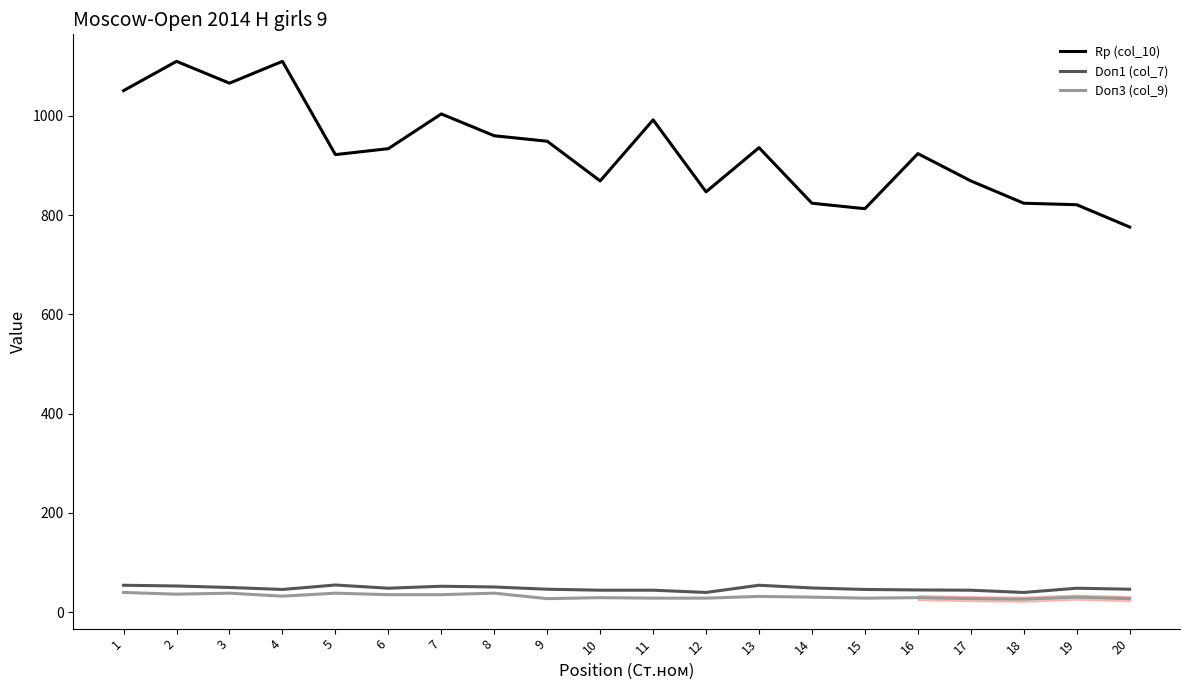

Which series has the largest total across all categories?

Rp (col_10)